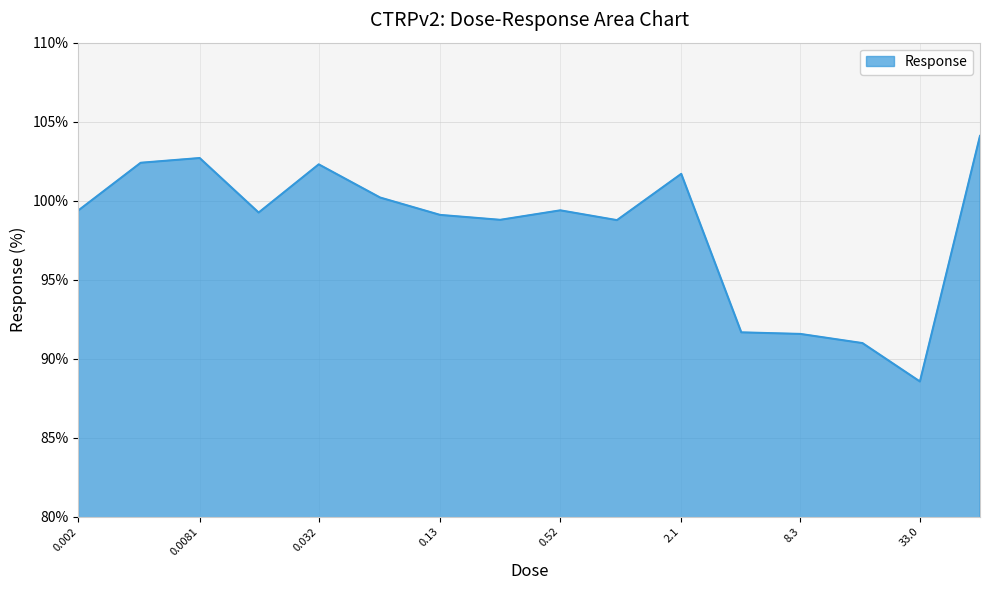

What is the greatest value displayed?

104.1